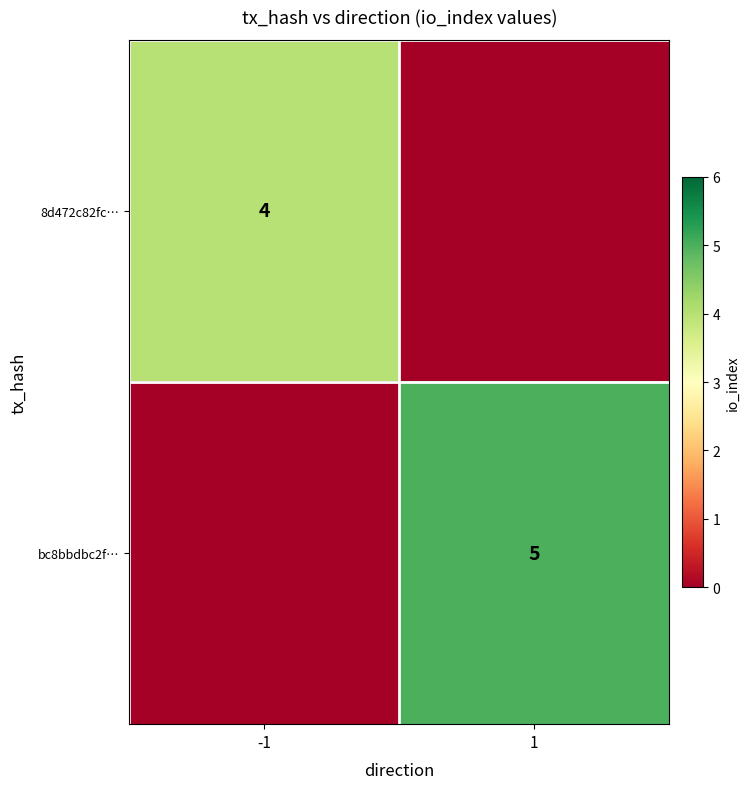

How many data points does each series have?

2